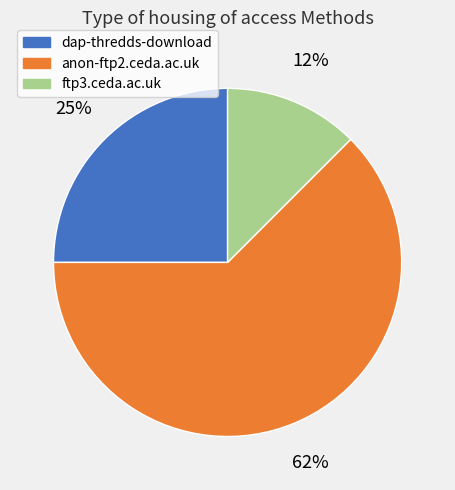

Do ftp3.ceda.ac.uk and anon-ftp2.ceda.ac.uk together represent more than half of the pie?

Yes